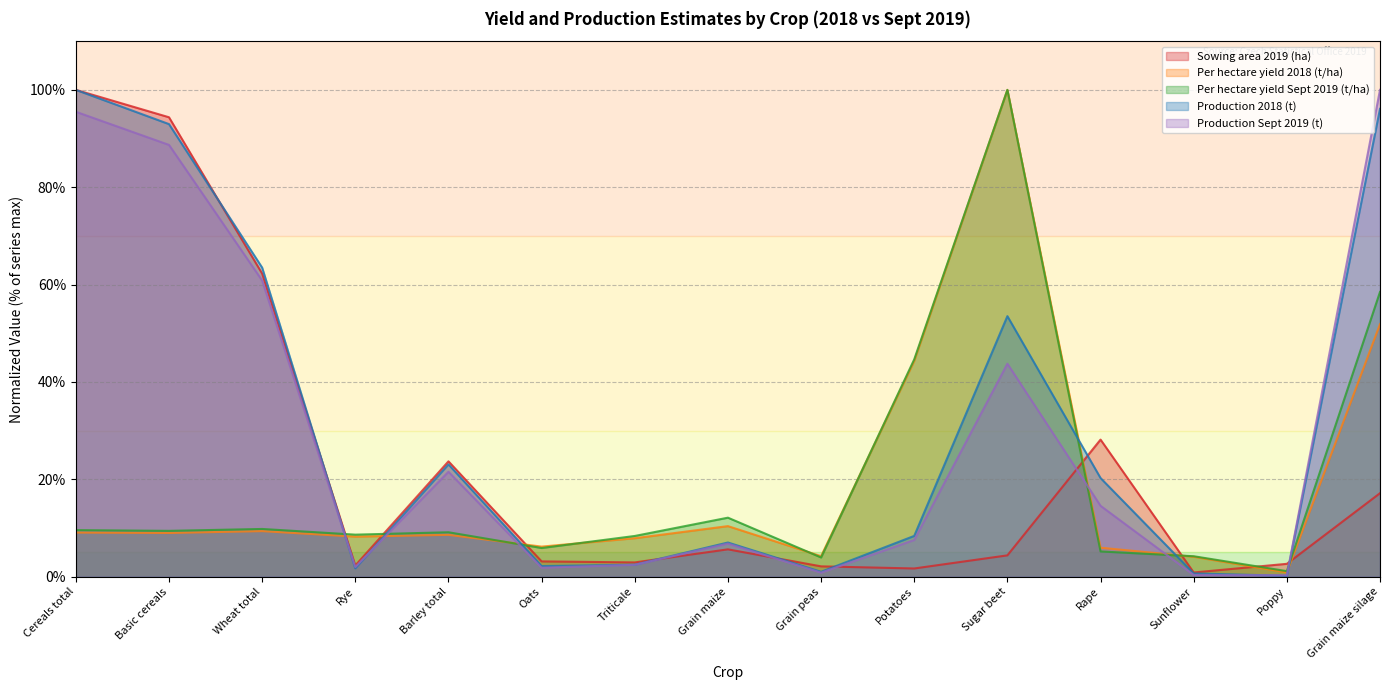

True or false: Sowing area 2019 (ha) has a value of 23.7 at Barley total.

True